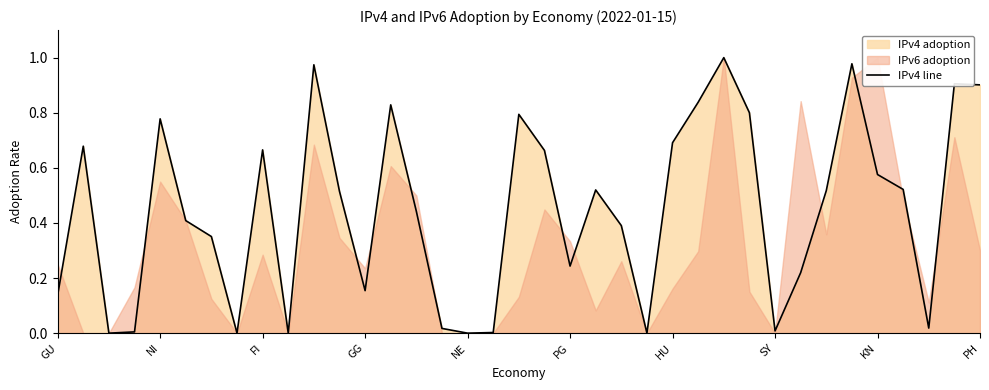

True or false: IPv4 line has a value of 0.3 at GG.

False